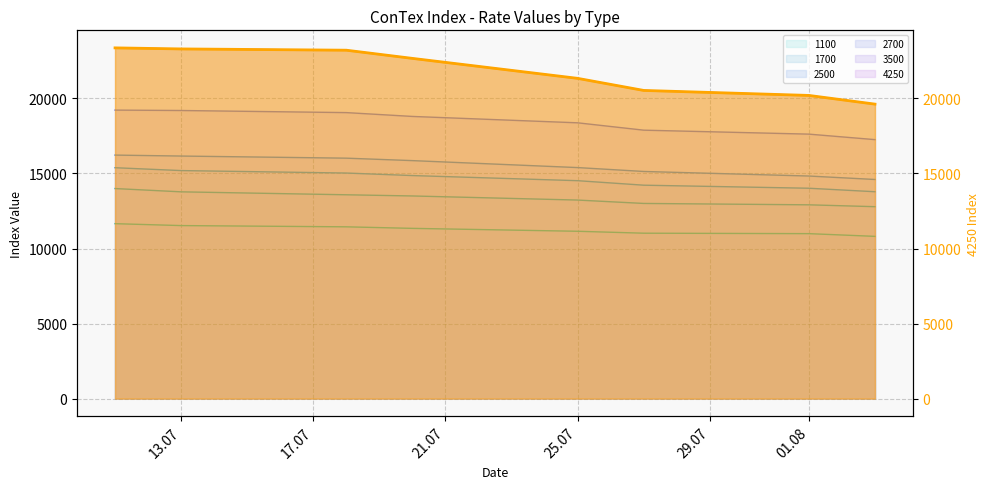

The chart shows a value of 9099 at 01.08. True or false?

False